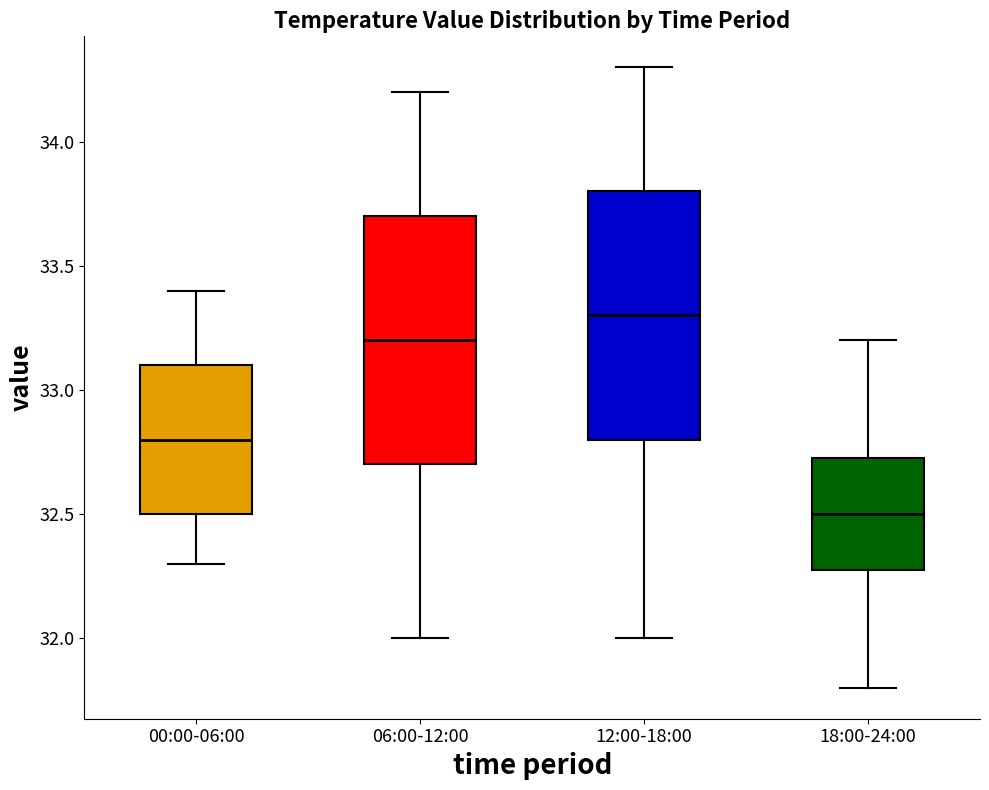

Where does the lower whisker of the box for 18:00-24:00 end on the y-axis? The values are not printed on the chart, so give them approximately, as read against the axis.

31.80